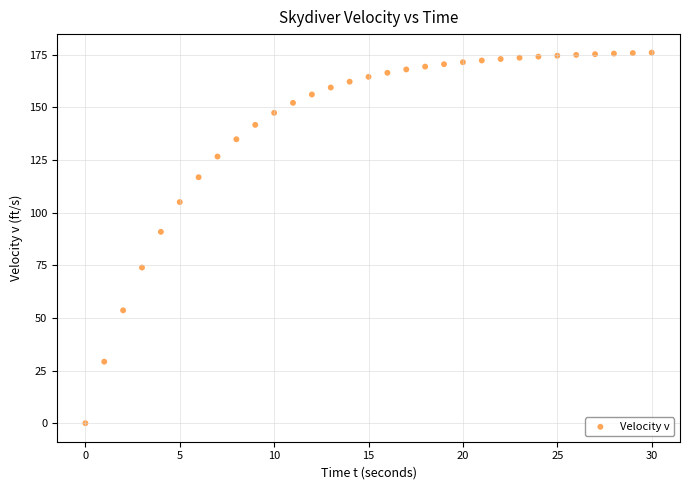

What Y value in the scatter plot is closest to 87?

90.9